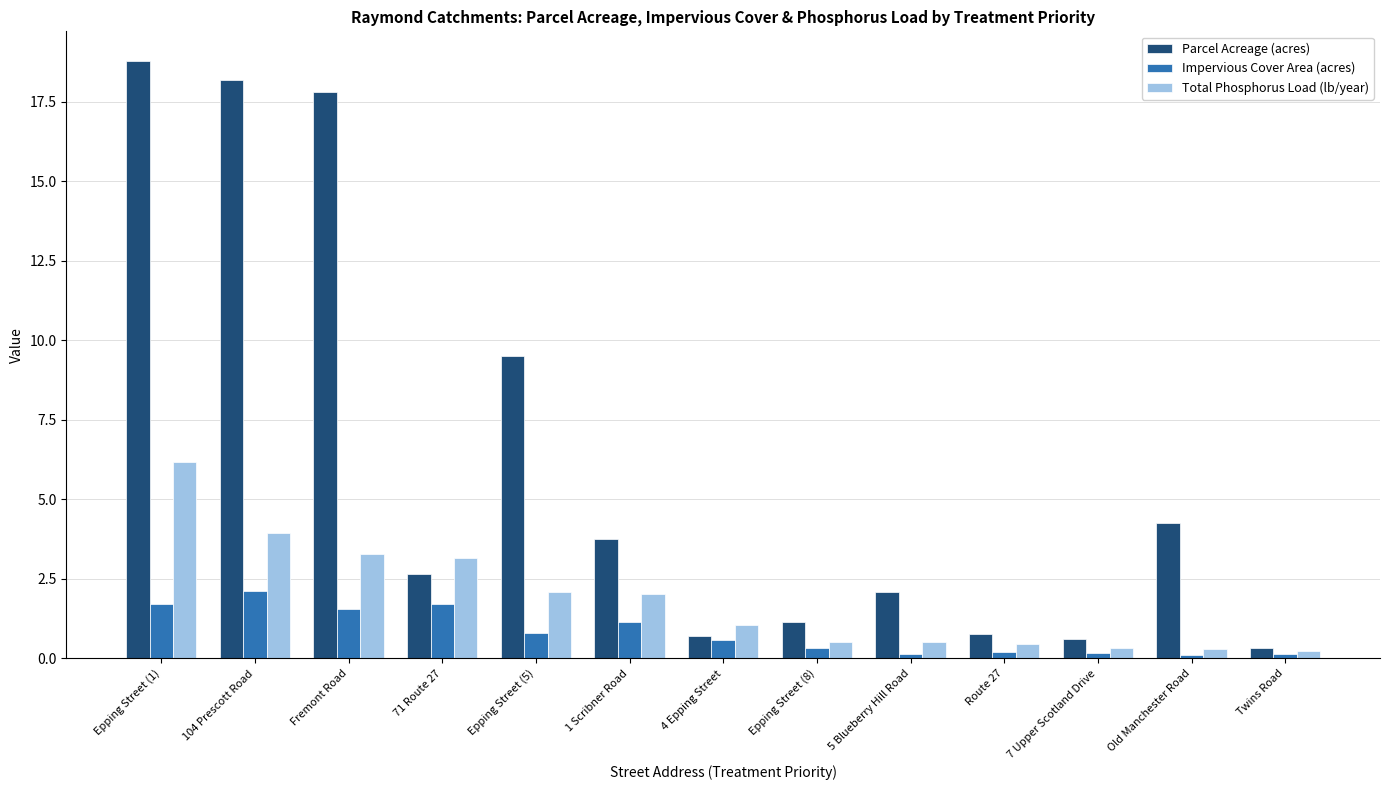

How many bars are there in each group?

3